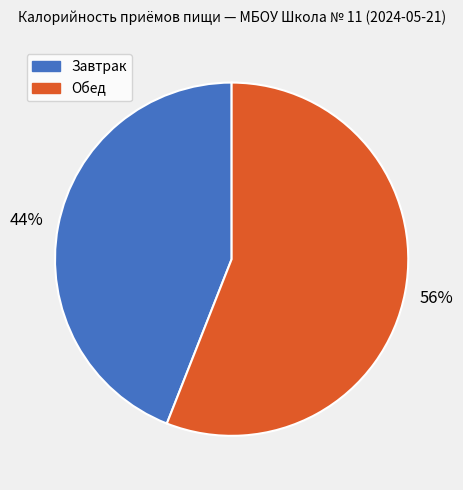

To the nearest percent, what is the difference between the largest and smallest slice percentages?

12%